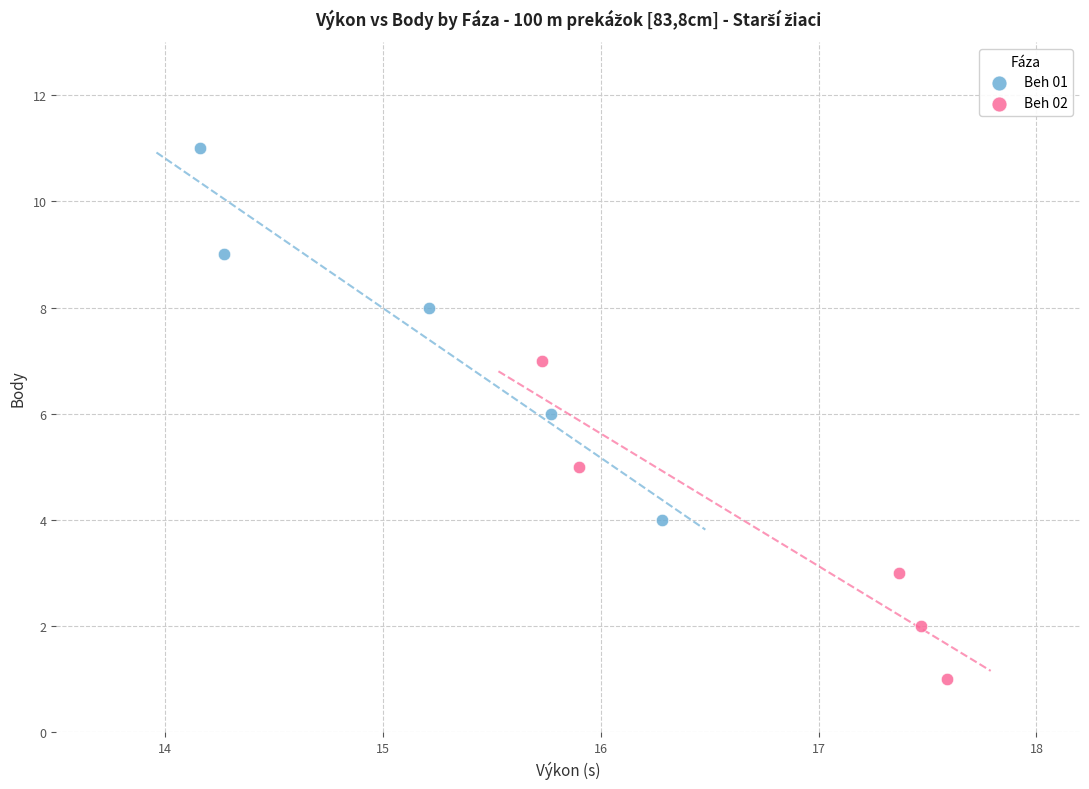

Which series reaches the minimum Y coordinate?

Beh 02